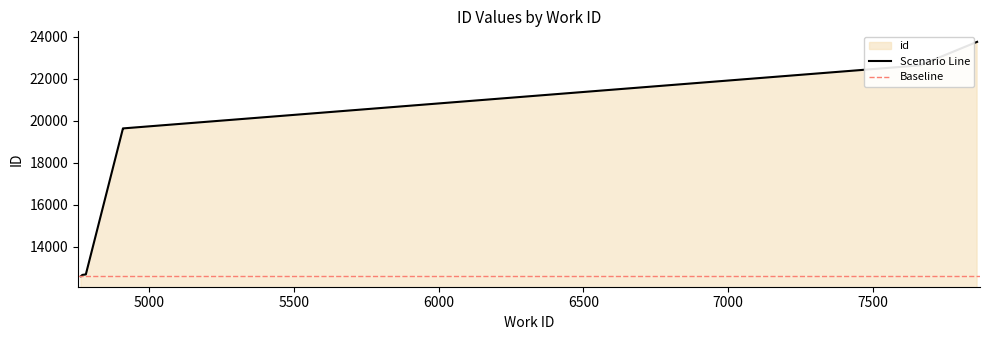

Reading left to right, what are all the values shown in this chart?

4764=12610	4769=12671	4781=12696	4909=19624	4909=19635	7665=22635	7665=22636	7665=22638	7665=22649	7860=23750